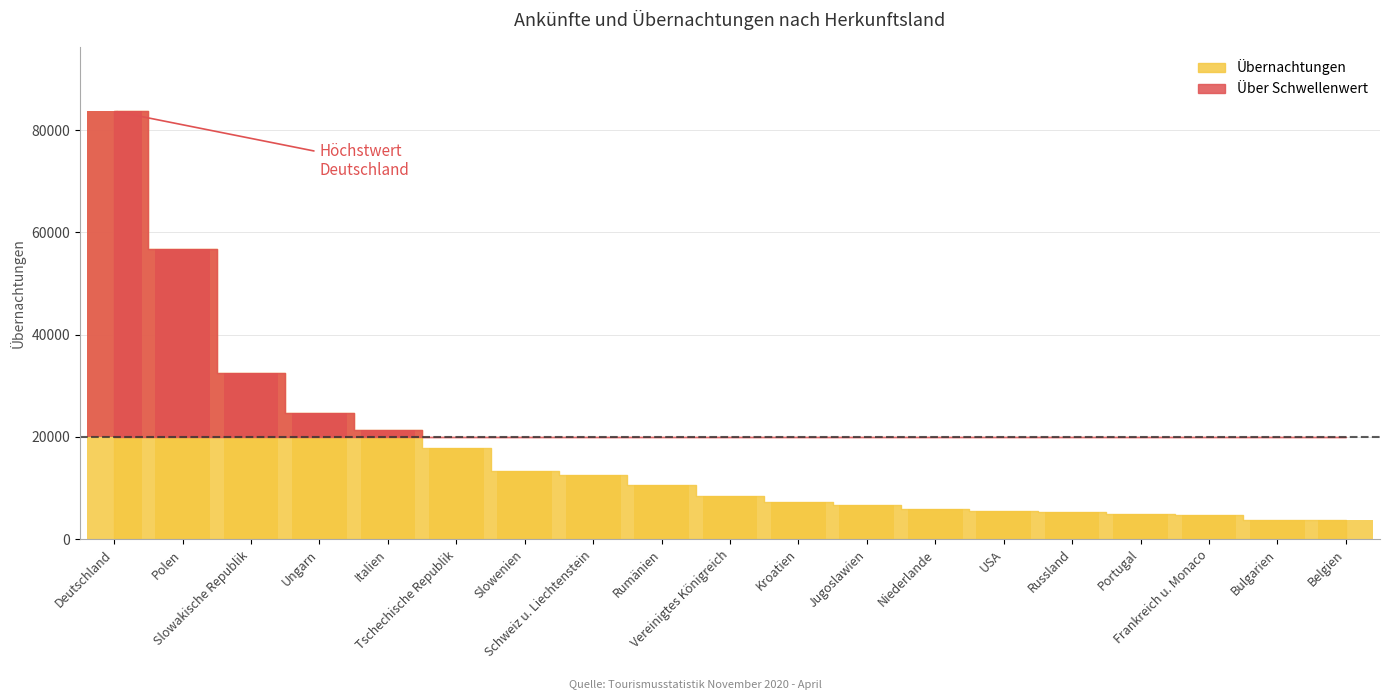

Rank the categories by value from lowest to highest.

Belgien, Bulgarien, Frankreich u. Monaco, Portugal, Russland, USA, Niederlande, Jugoslawien, Kroatien, Vereinigtes Königreich, Rumänien, Schweiz u. Liechtenstein, Slowenien, Tschechische Republik, Italien, Ungarn, Slowakische Republik, Polen, Deutschland